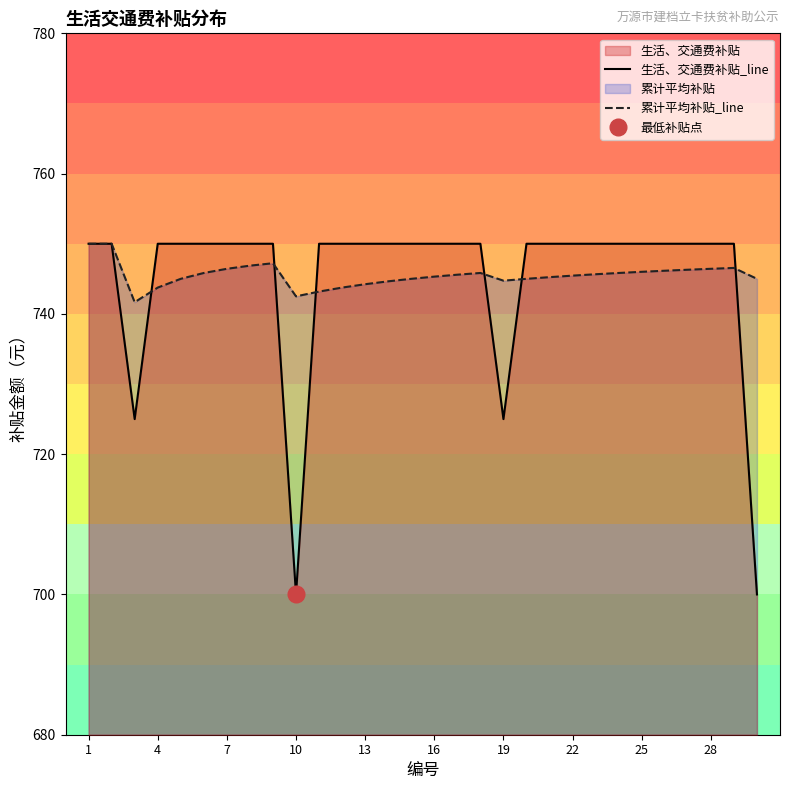

How many categories are shown in the chart?

30